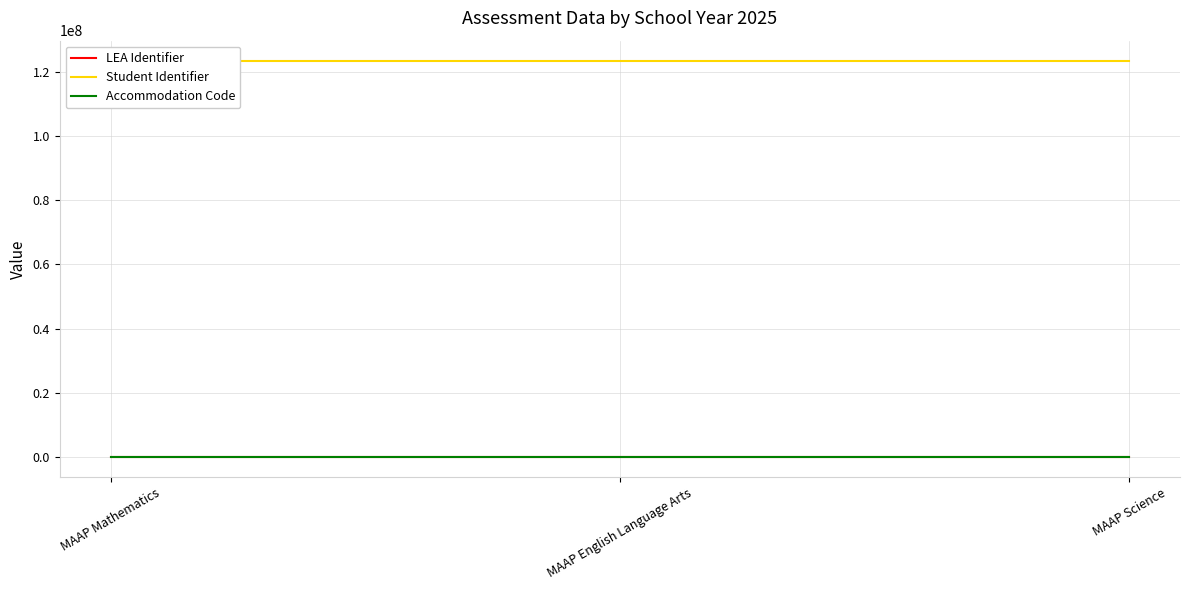

At how many categories does at least one series exceed 29499051?

3